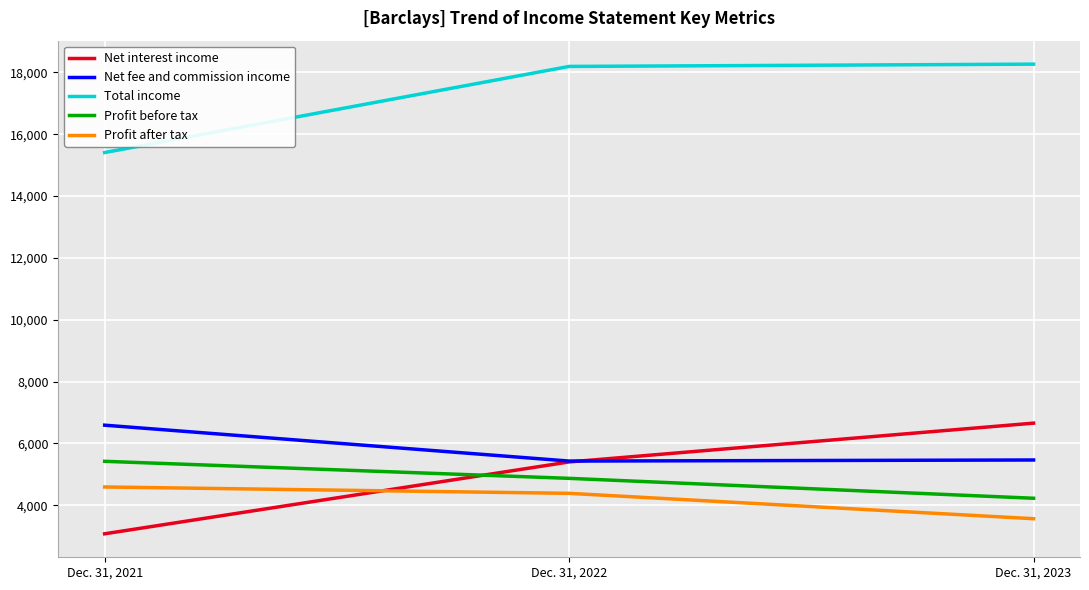

What is the total value across all series at Dec. 31, 2021?

35074